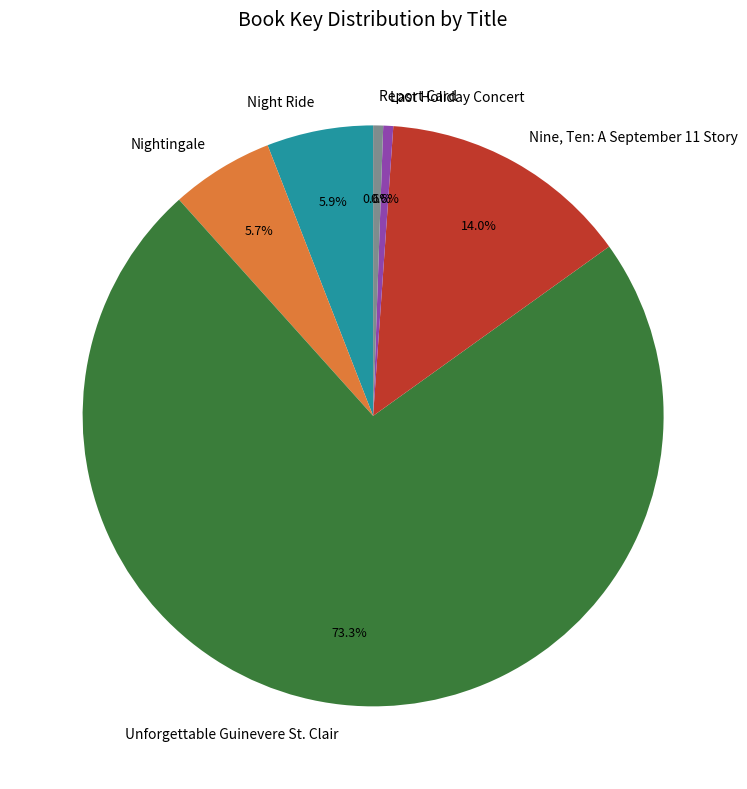

Is there any slice that represents more than half of the pie?

Yes